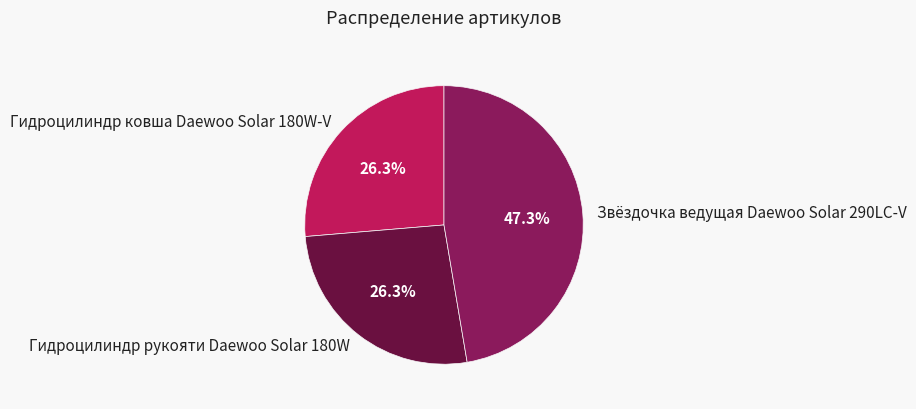

What is the total percentage of Звёздочка ведущая Daewoo Solar 290LC-V and Гидроцилиндр рукояти Daewoo Solar 180W?

73.7%